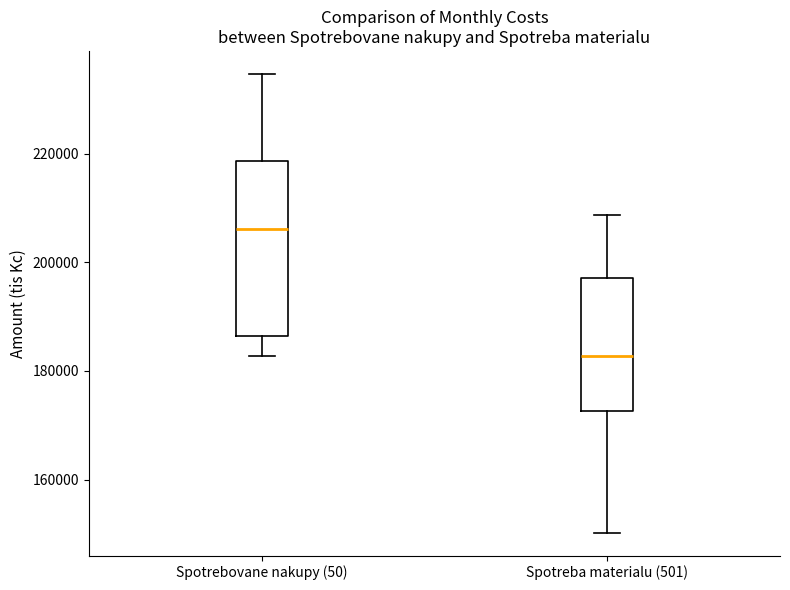

Which box has the lowest median line?

Spotreba materialu (501)